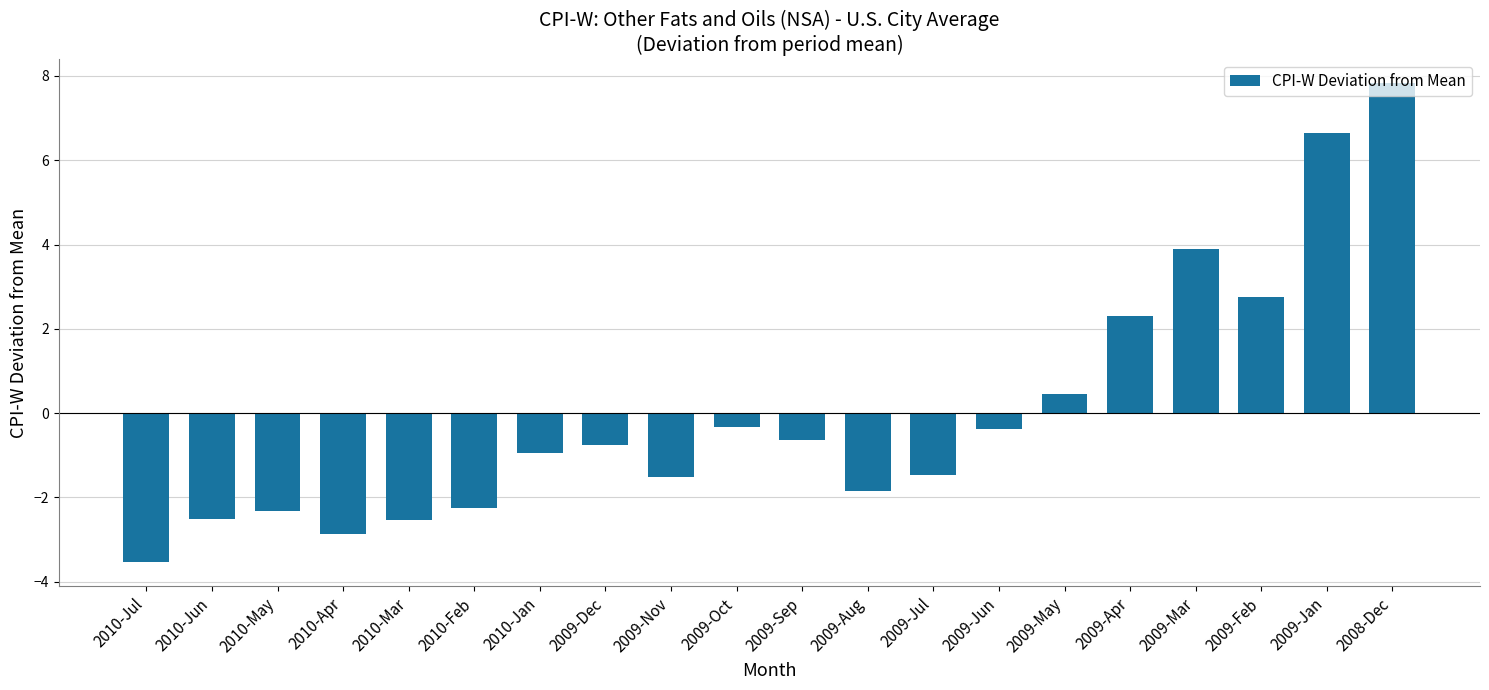

What is the difference between the maximum and minimum values?

11.4